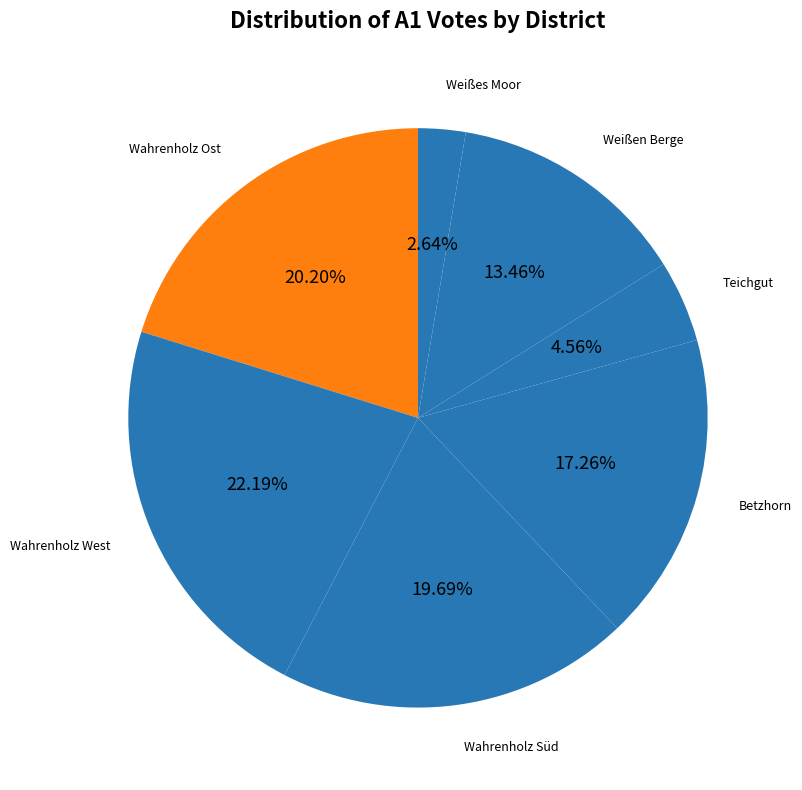

Count the number of slices in the pie.

7